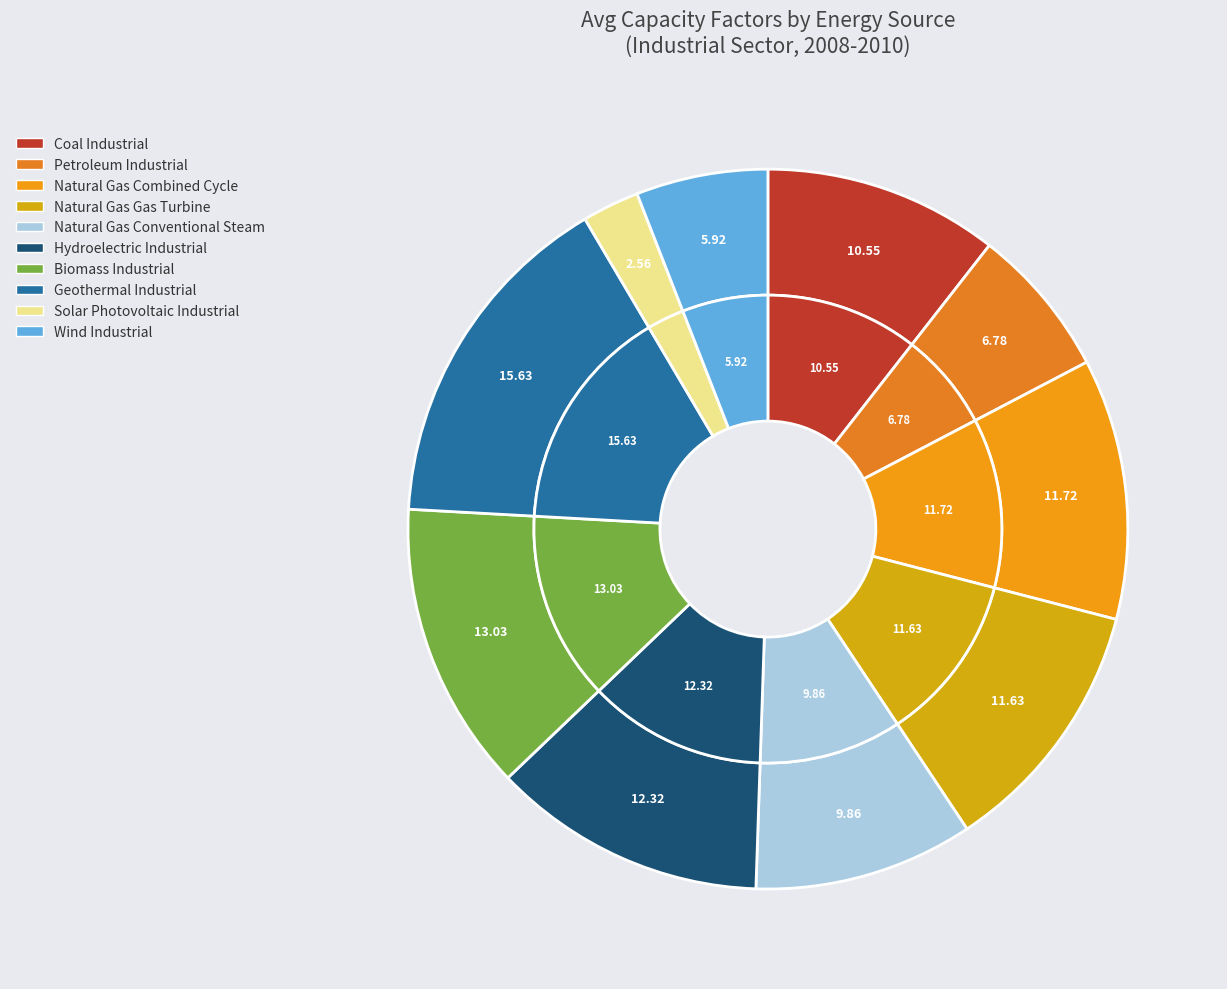

The Coal Industrial slice represents 5% of the pie. True or false?

False